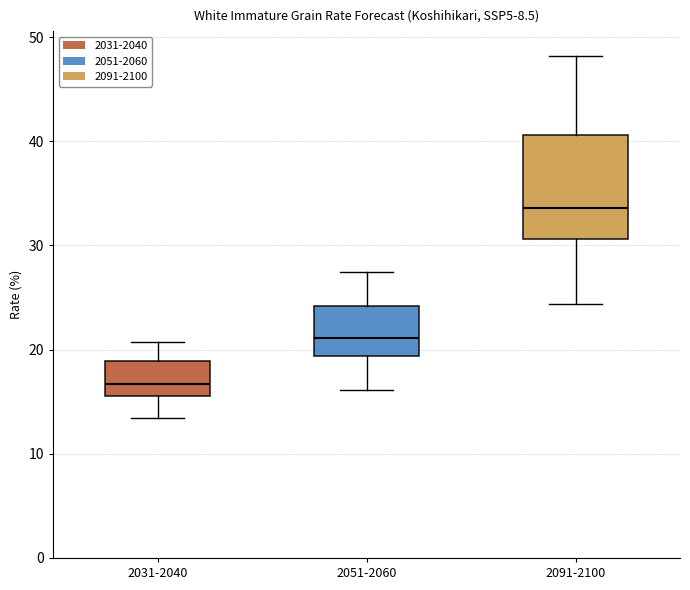

Which box is the tallest, from its lower edge to its upper edge?

2091-2100